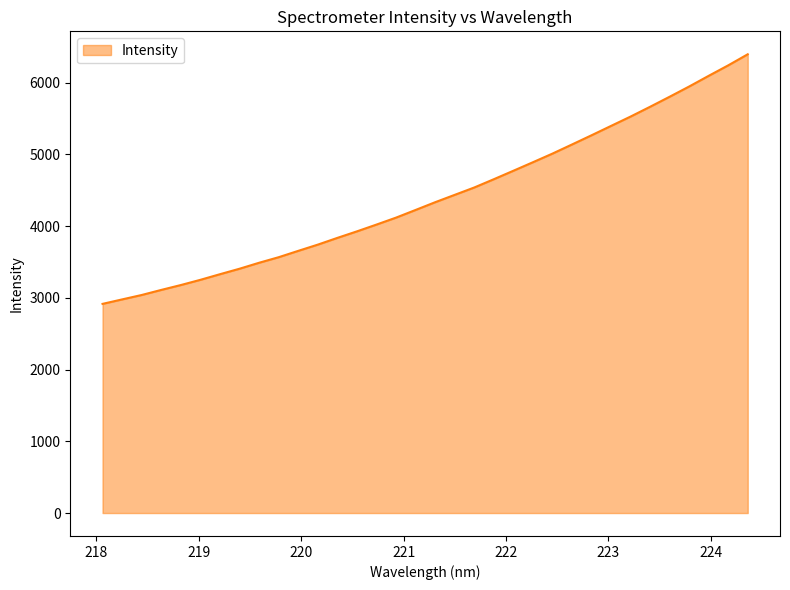

What is the maximum value shown in the chart?

6395.4